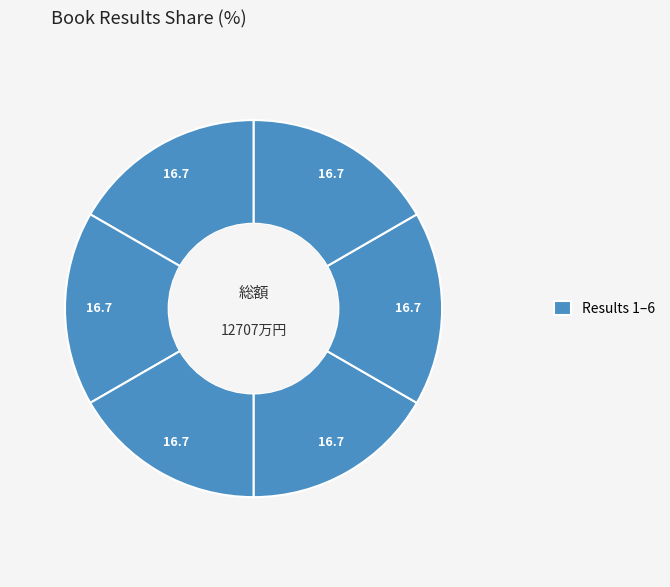

How many slices are in this pie chart?

6